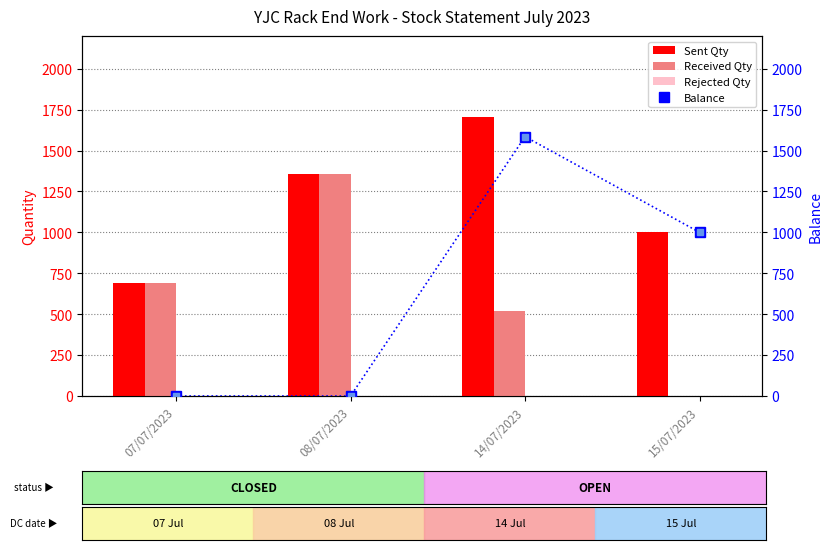

The Received Qty series shows 926 at 14/07/2023. True or false?

False